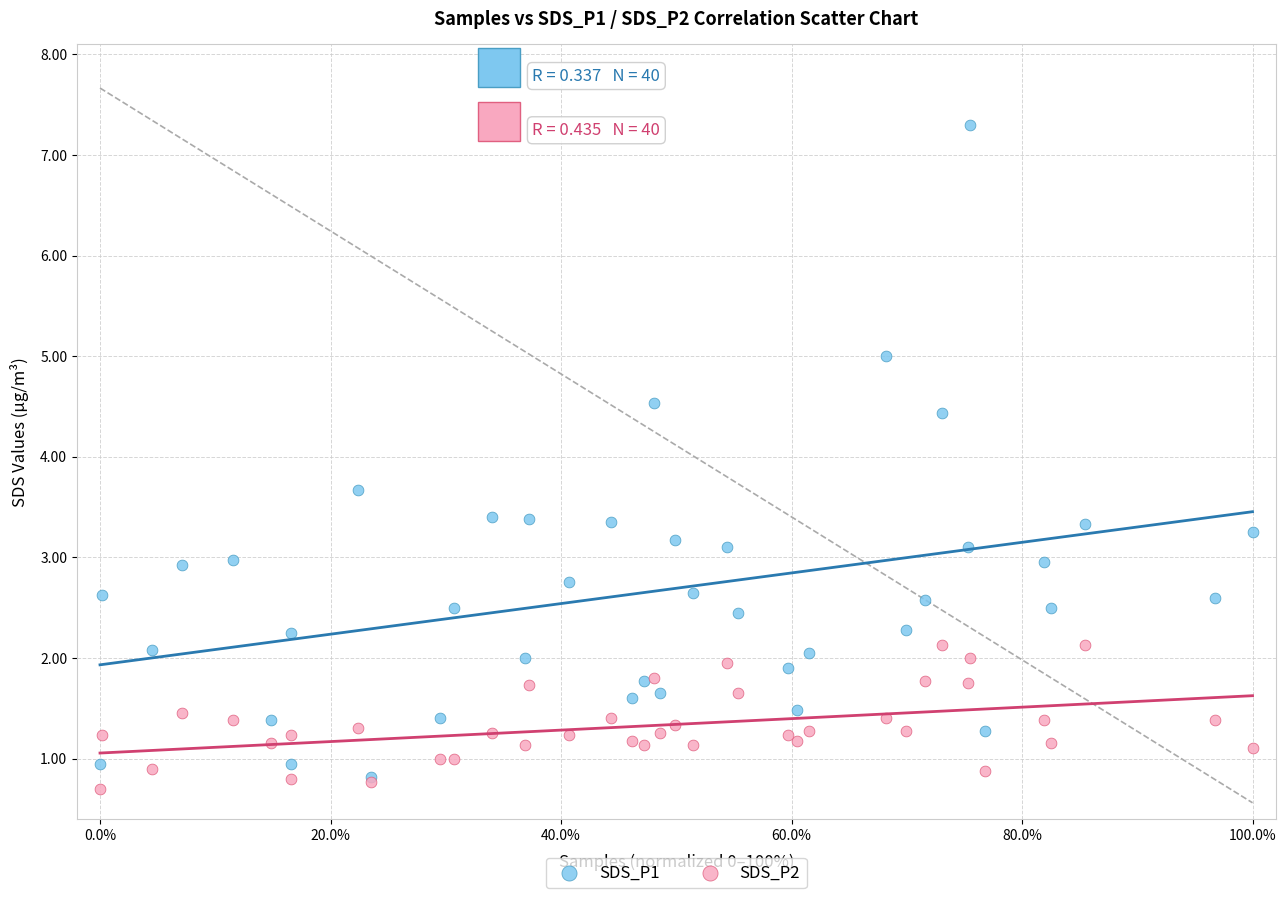

Across all series, what Y value is closest to 4?

3.7